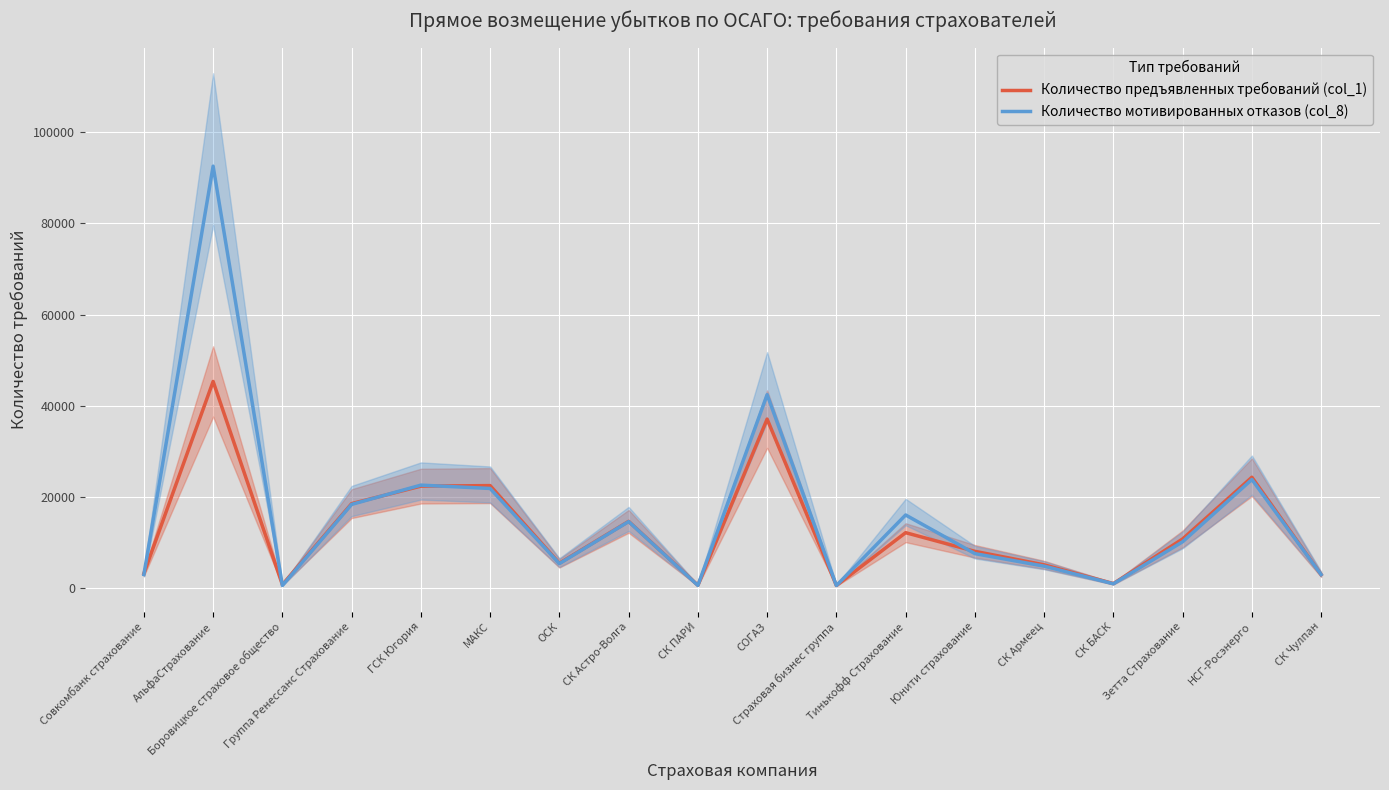

True or false: Количество предъявленных требований (col_1) and Количество мотивированных отказов (col_8) intersect in this chart.

True